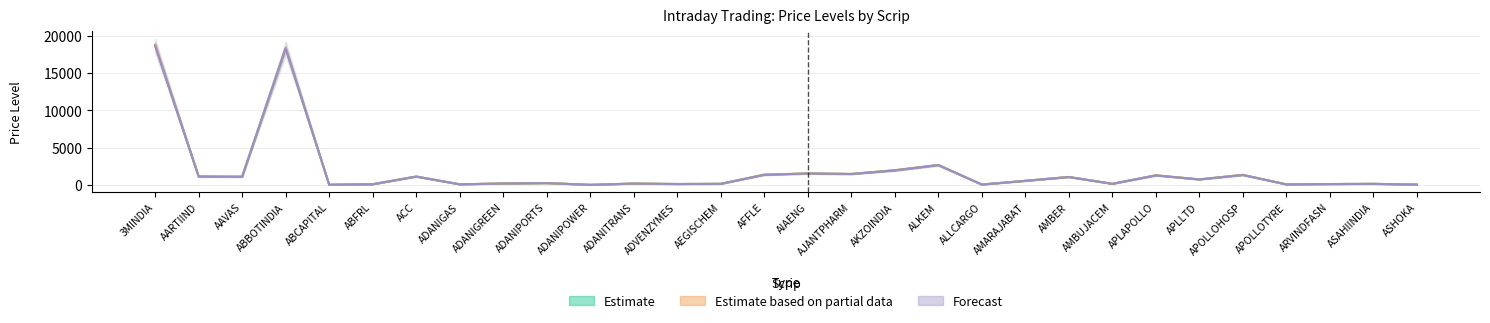

At which label does S1 reach its minimum?

ADANIPOWER